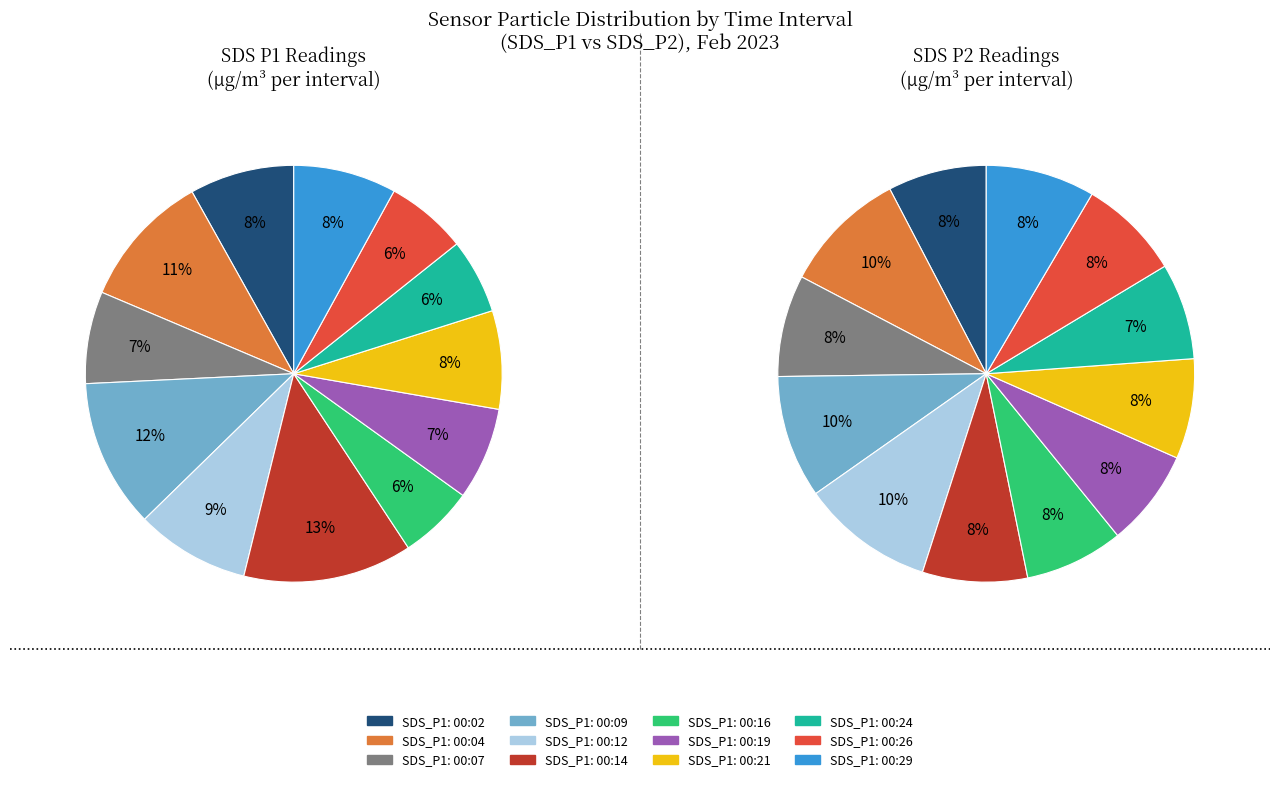

Is there a majority slice in this chart?

No